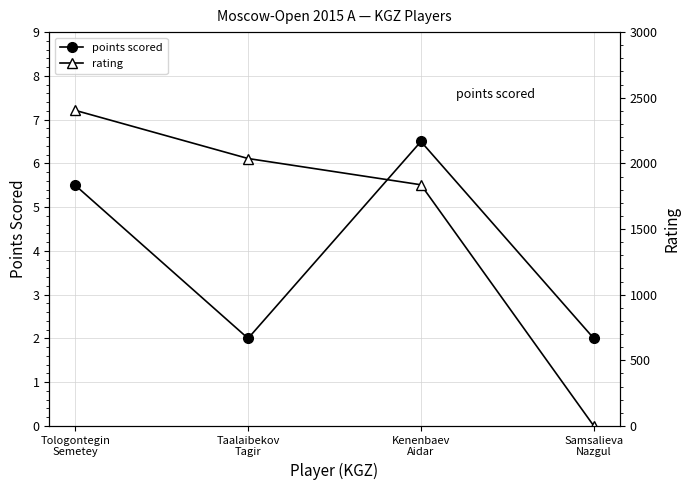

Between which two adjacent categories do points scored and rating first intersect?

Kenenbaev
Aidar and Samsalieva
Nazgul